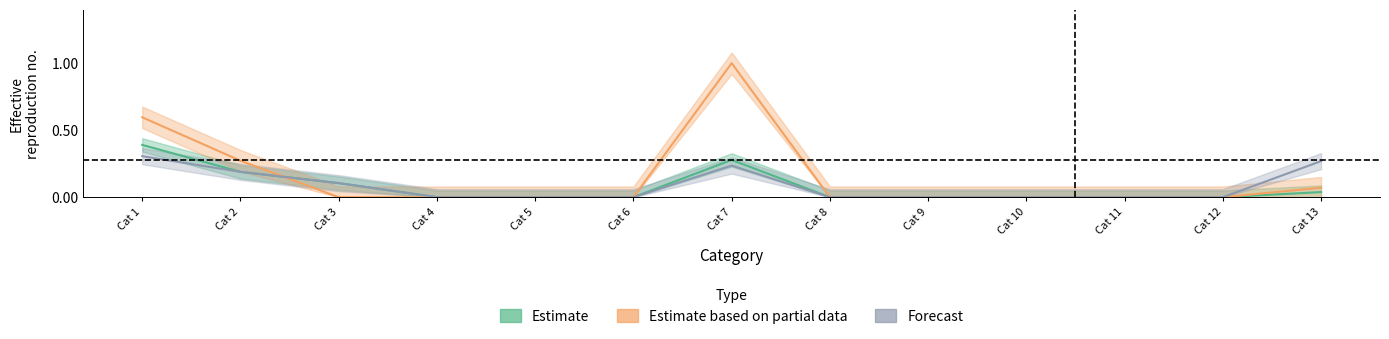

What is the maximum value for Estimate?

0.4